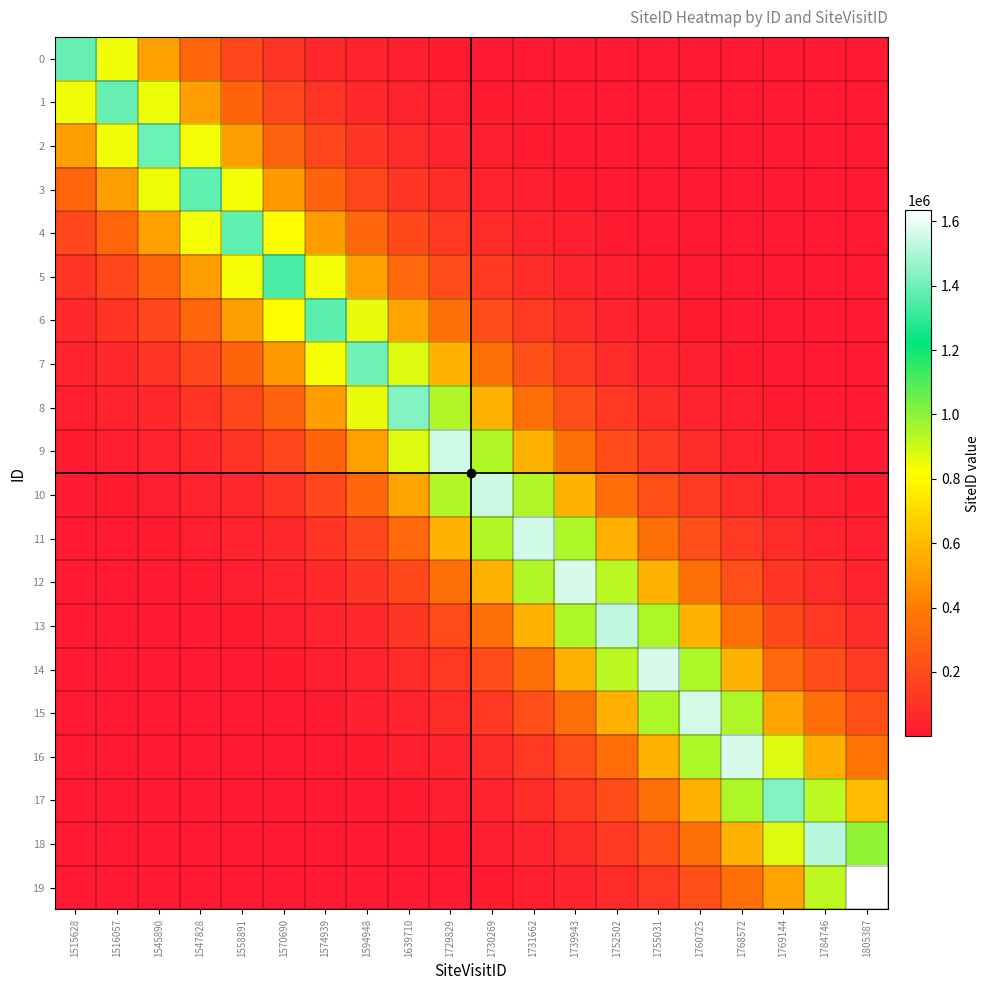

Which has a higher value, 1516057 or 1545890?

1516057